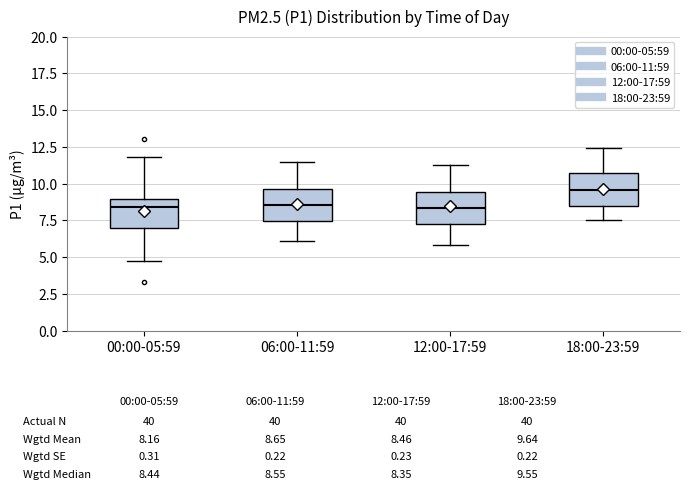

Where is the upper edge of the box for 00:00-05:59 on the y-axis? The values are not printed on the chart, so give them approximately, as read against the axis.

9.0